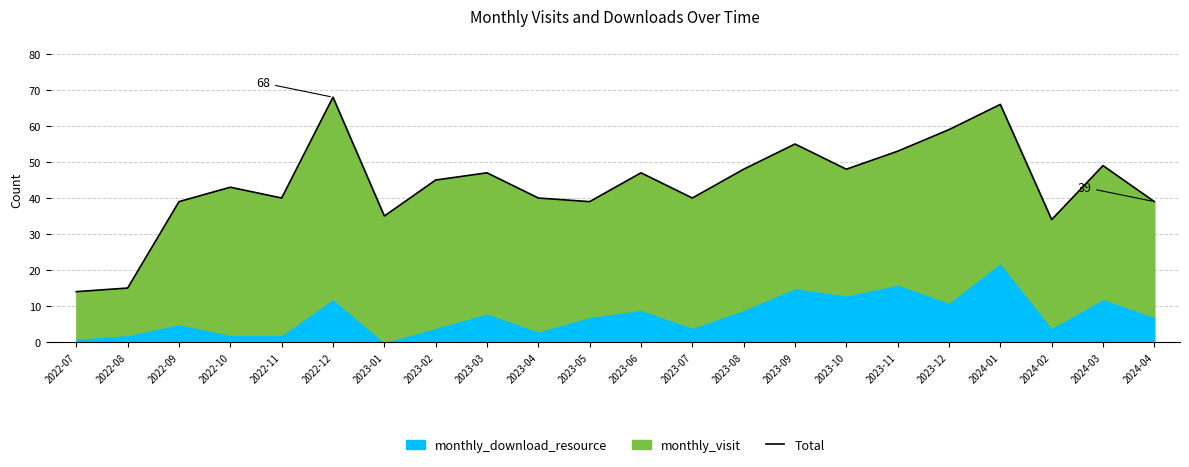

How many interior local valleys (lower than both neighbors) does the data have?

6